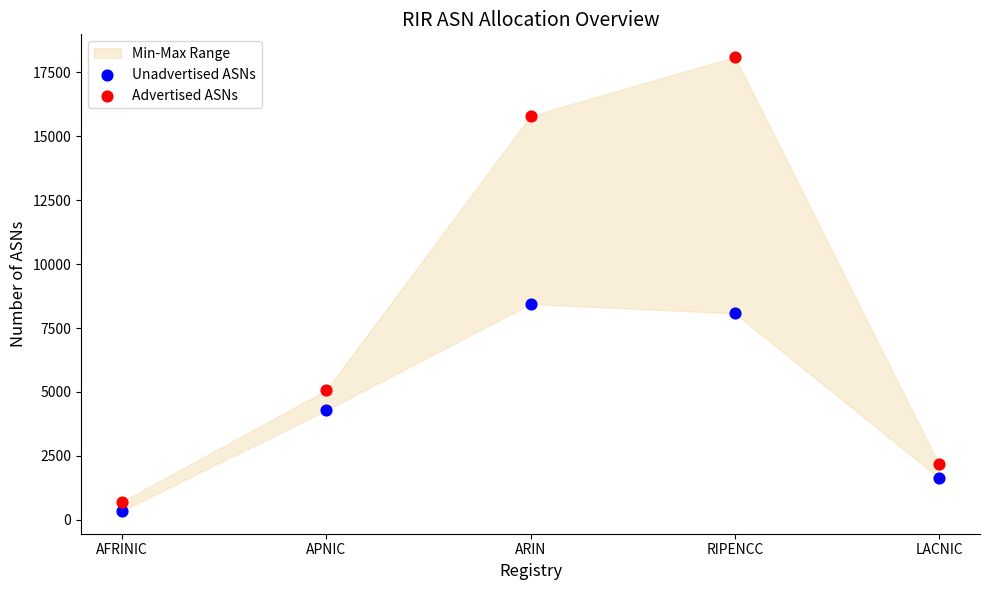

Across all data points, what is the range of Y values (max minus min)?

17757